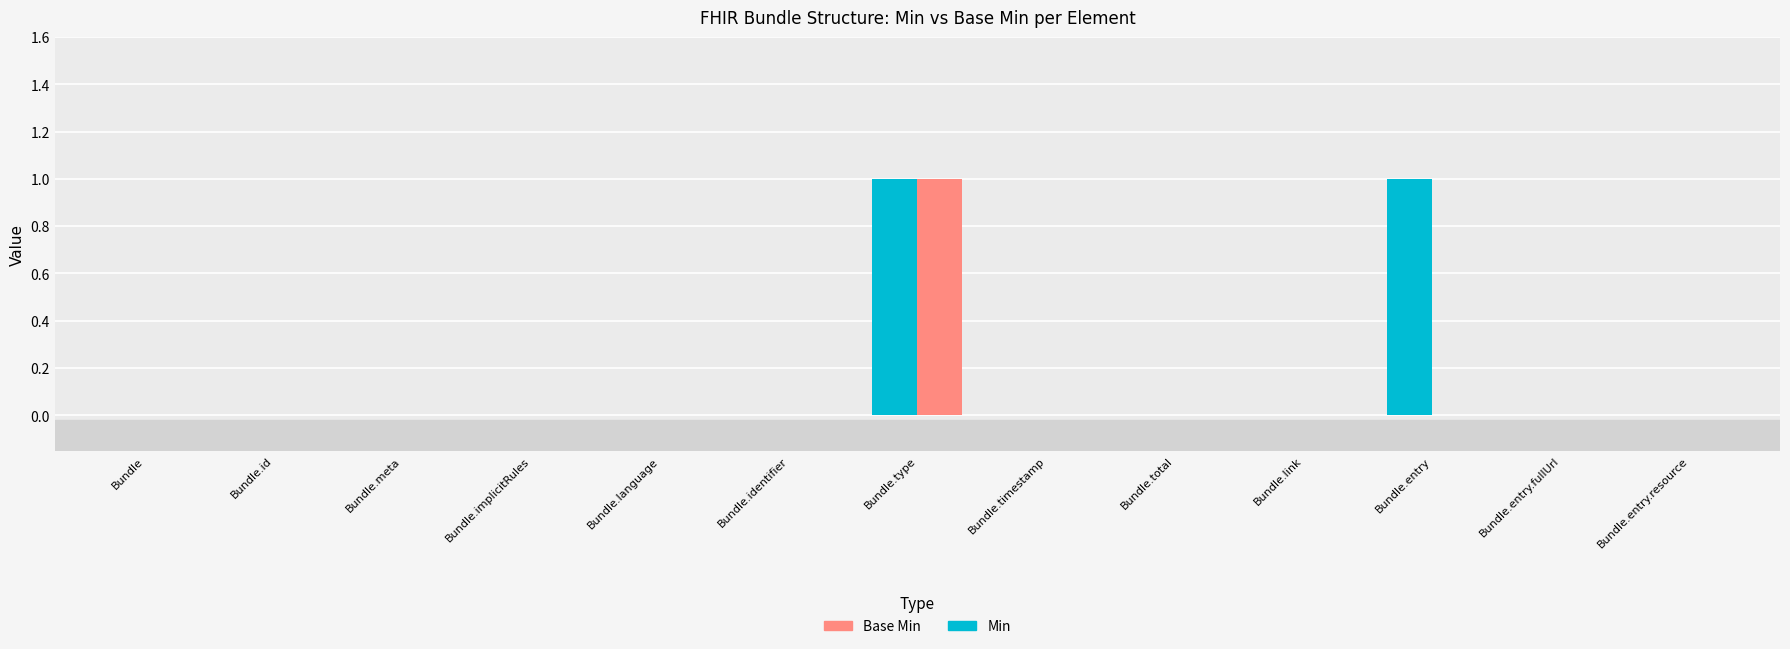

Is it true that Min equals 0 at Bundle.link?

True